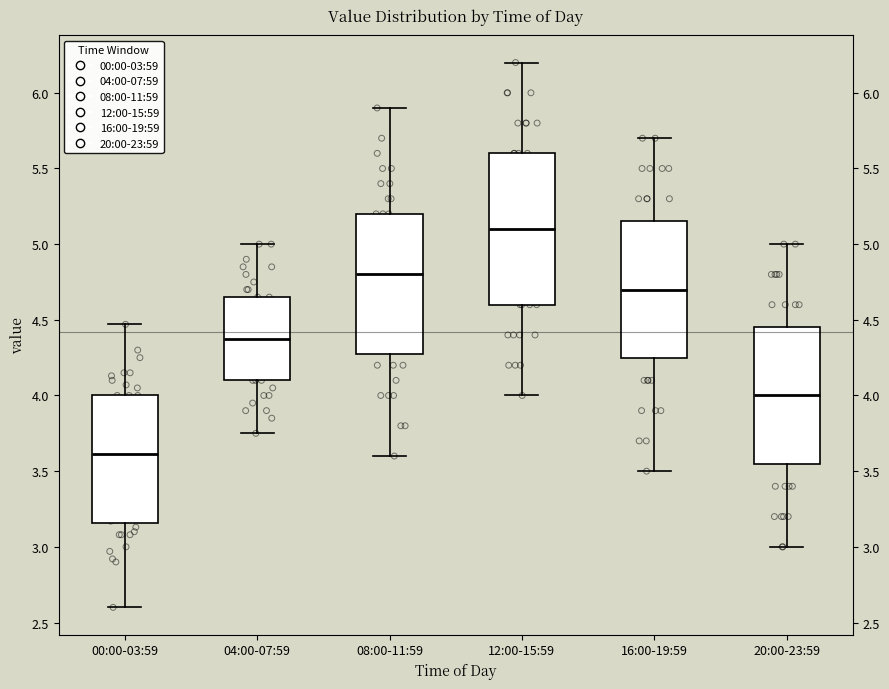

Reading left to right, transcribe this box plot: for each box, give where its median line is, the range the box spans, and where its two whiskers end, as read against the y-axis. The values are not printed on the chart, so give them approximately, as read against the axis.

00:00-03:59: median 3.60, box 3.15 to 4.00, whiskers 2.60 to 4.45
04:00-07:59: median 4.40, box 4.10 to 4.65, whiskers 3.75 to 5.00
08:00-11:59: median 4.80, box 4.30 to 5.20, whiskers 3.60 to 5.90
12:00-15:59: median 5.10, box 4.60 to 5.60, whiskers 4.00 to 6.20
16:00-19:59: median 4.70, box 4.25 to 5.15, whiskers 3.50 to 5.70
20:00-23:59: median 4.00, box 3.55 to 4.45, whiskers 3.00 to 5.00